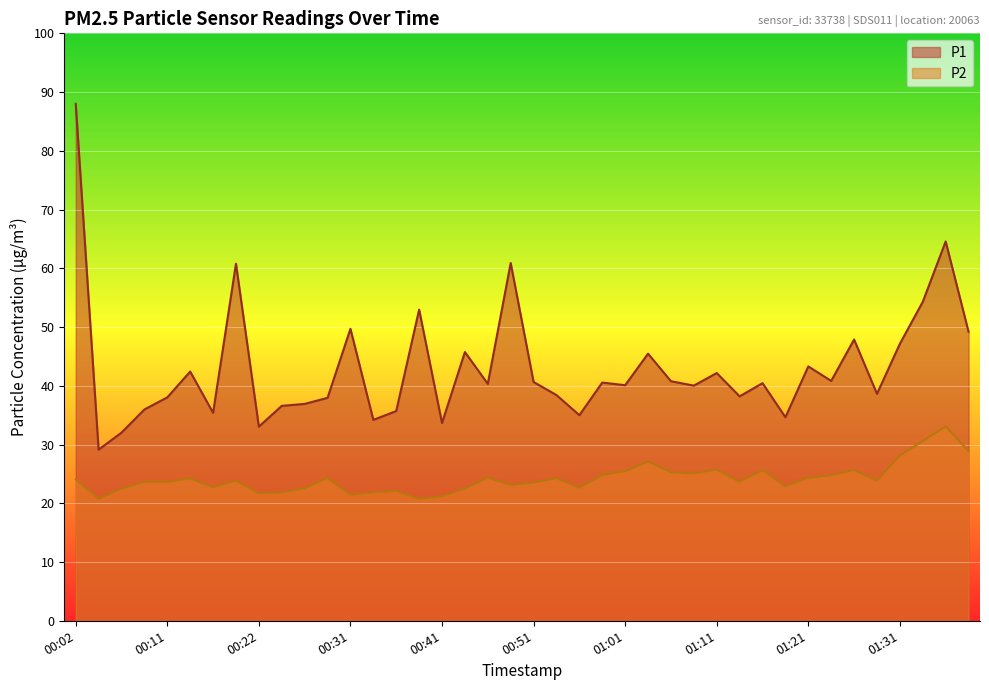

What is the difference between the P1 values at 00:49 and 01:28?

22.3